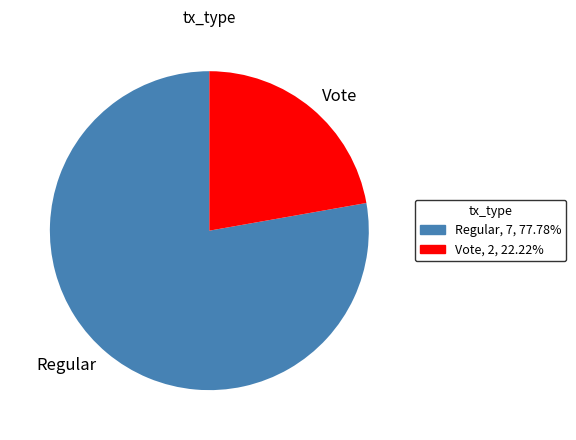

Which slice is the smallest?

Vote